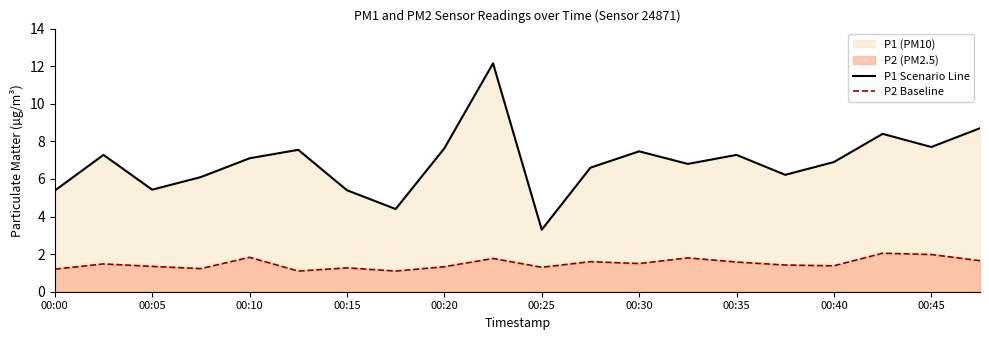

What is the value of the P1 Scenario Line point at the 19th from the left?

7.7